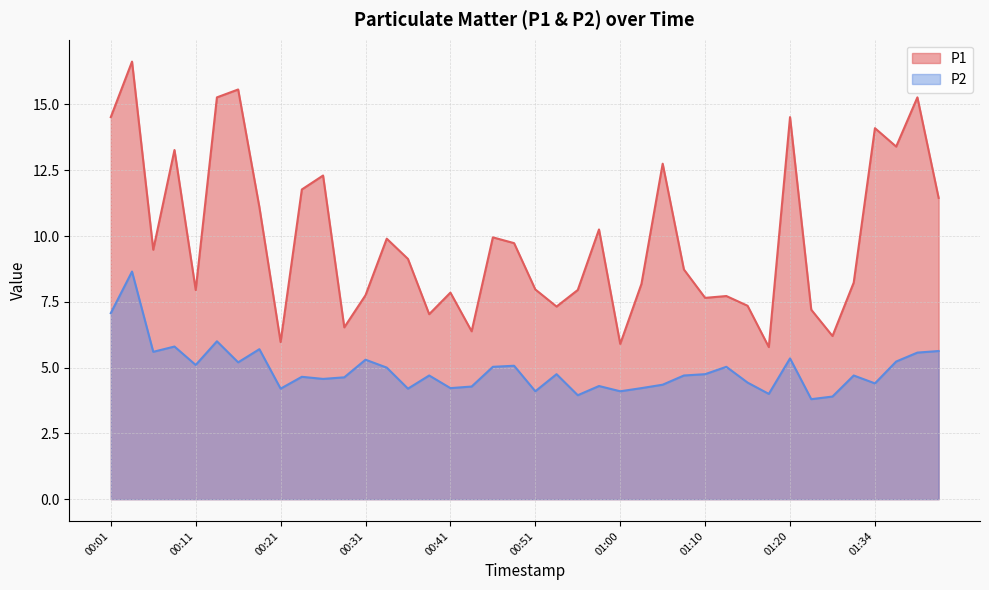

What is the difference between the P2 values at 01:08 and 00:16?

0.5